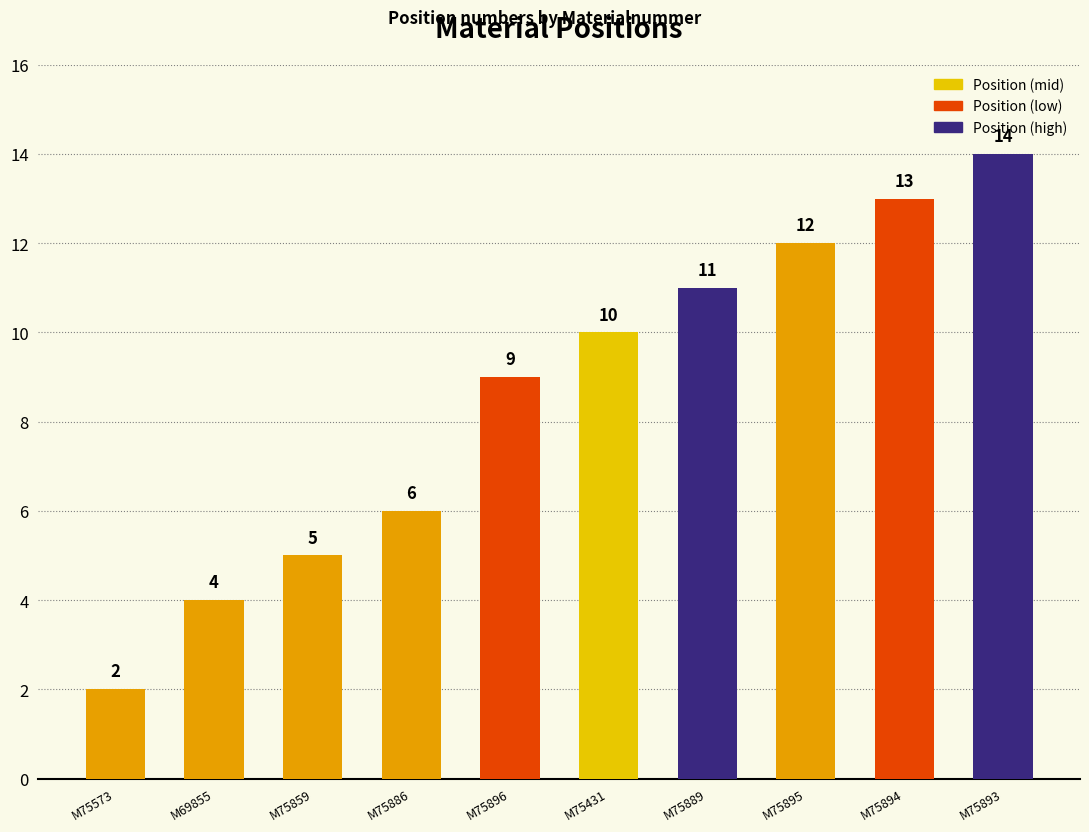

What position from the right is M75886?

7